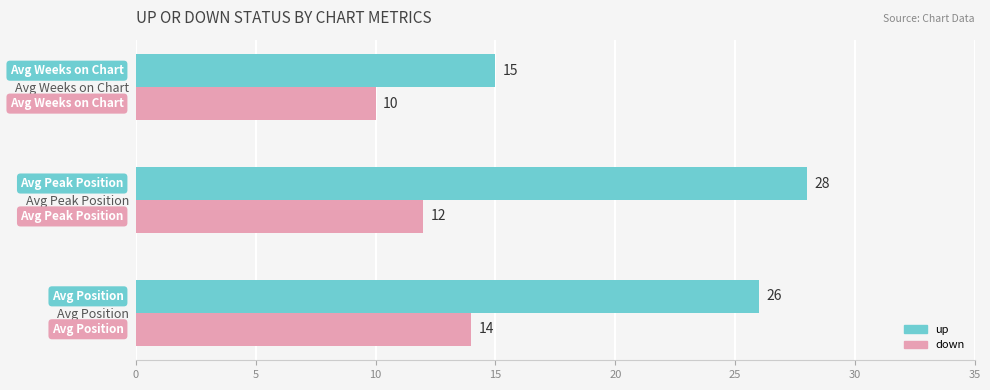

Rank the series by their average value, from lowest to highest.

down, up